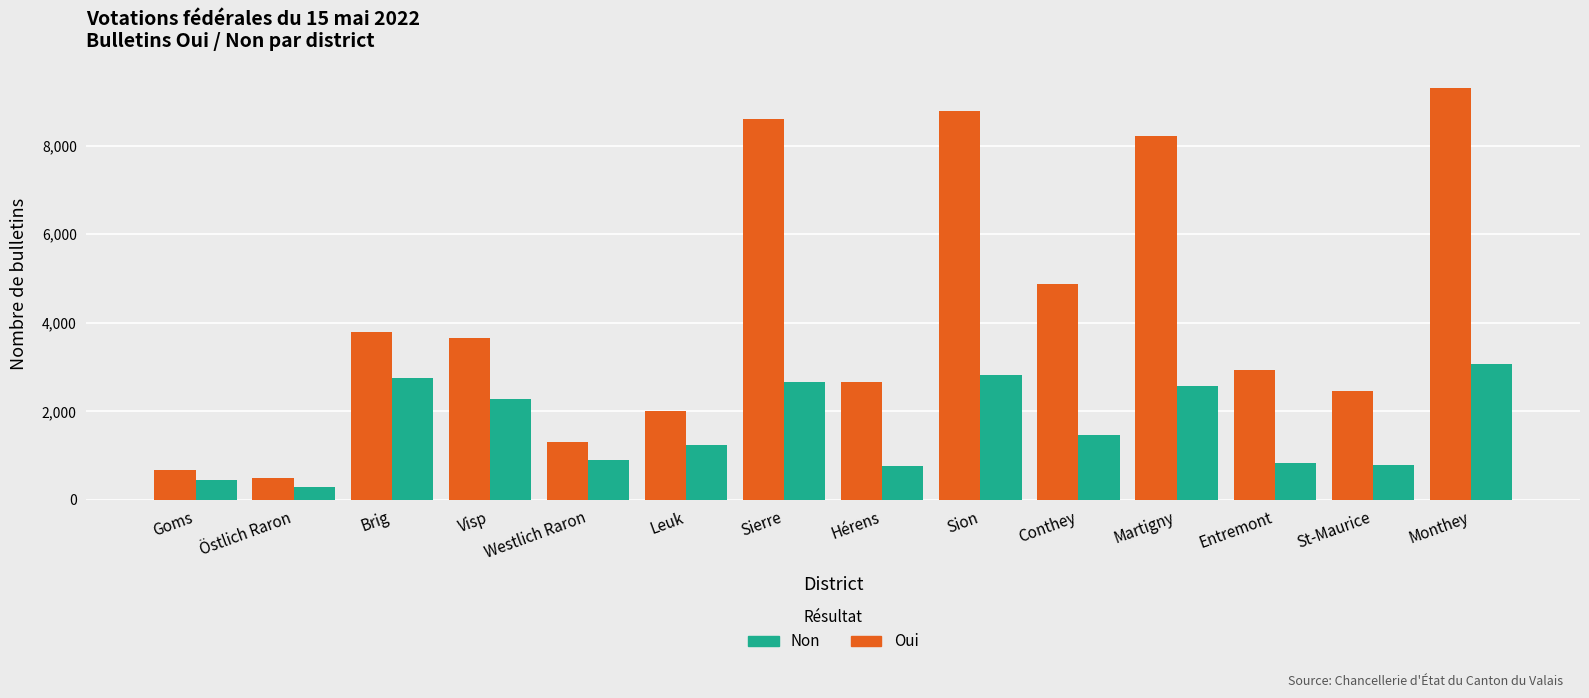

At which label does Oui first exceed 3653?

Brig